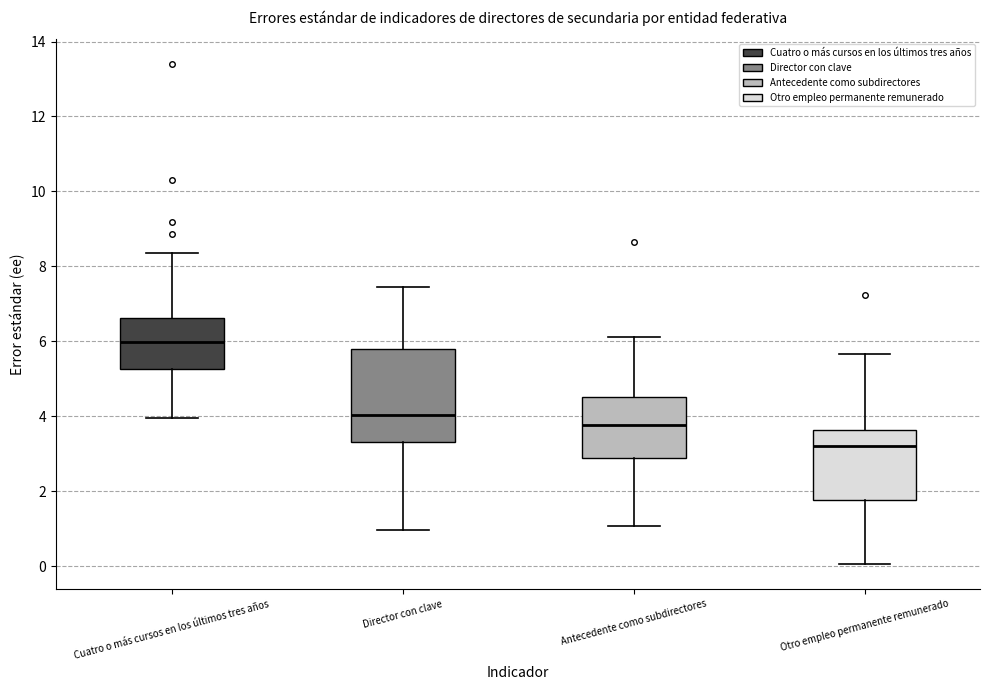

Reading left to right, read every box against the y-axis: the position of its median line, the range the box covers, and the ends of its whiskers. The values are not printed on the chart, so give them approximately, as read against the axis.

Cuatro o más cursos en los últimos tres años: median 6.0, box 5.2 to 6.6, whiskers 4.0 to 8.4
Director con clave: median 4.0, box 3.4 to 5.8, whiskers 1.0 to 7.4
Antecedente como subdirectores: median 3.8, box 2.8 to 4.6, whiskers 1.0 to 6.2
Otro empleo permanente remunerado: median 3.2, box 1.8 to 3.6, whiskers 0.0 to 5.6